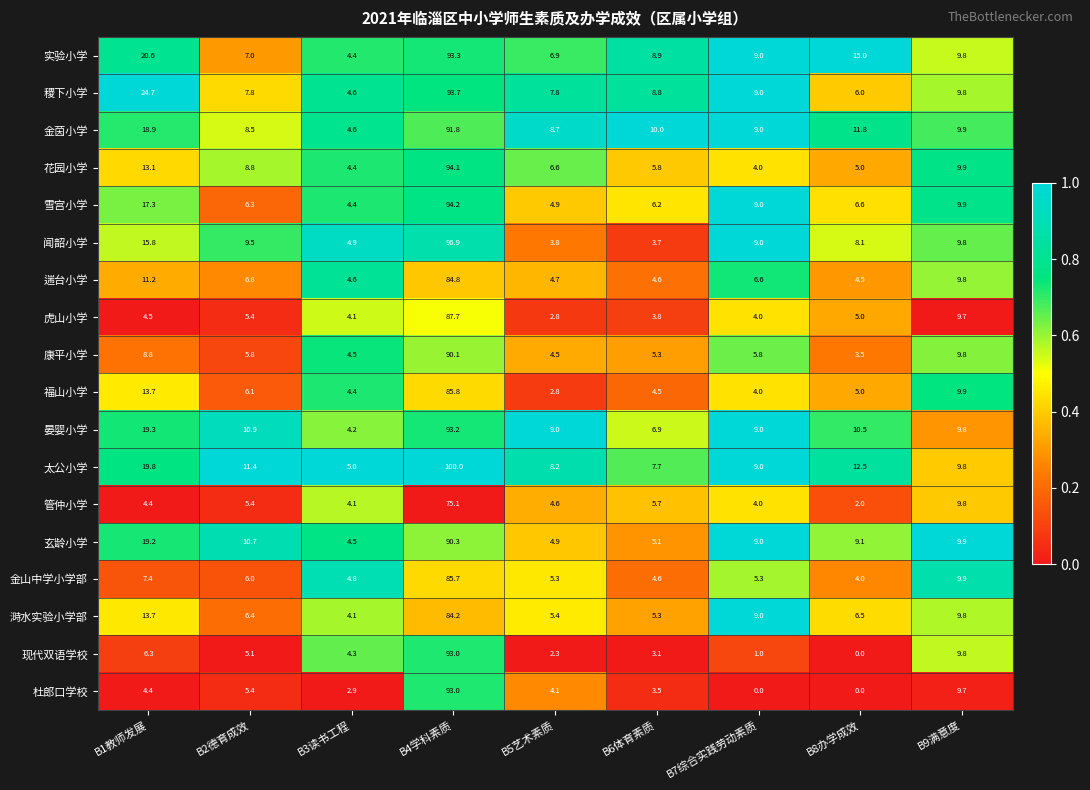

What is the difference between the highest and lowest values at B8办学成效?

15.0